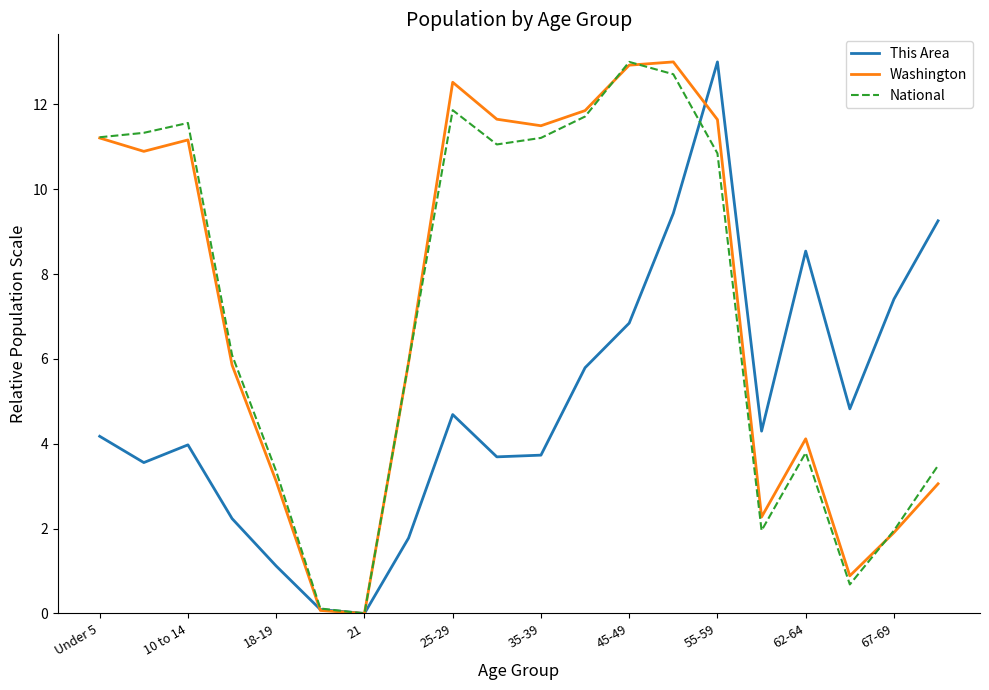

What is the maximum value shown in the chart?

13.0